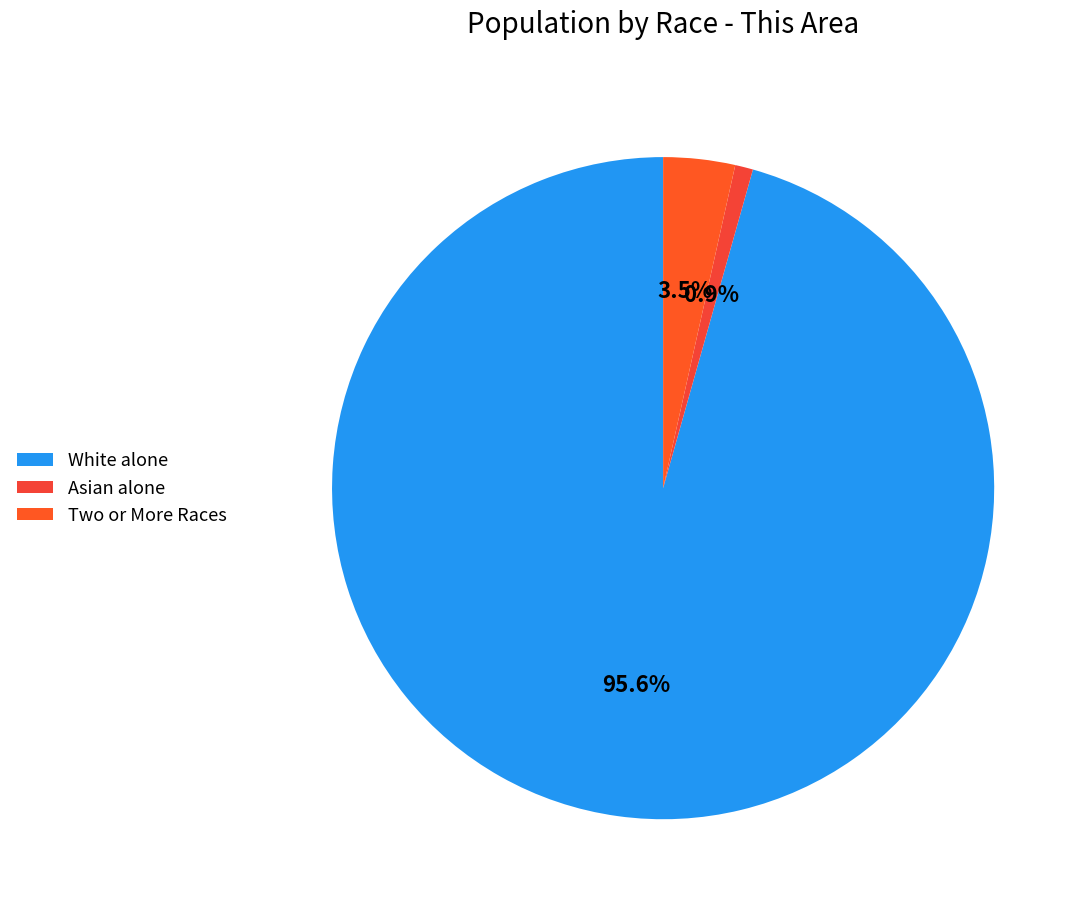

What is the smallest slice in the pie chart?

Asian alone